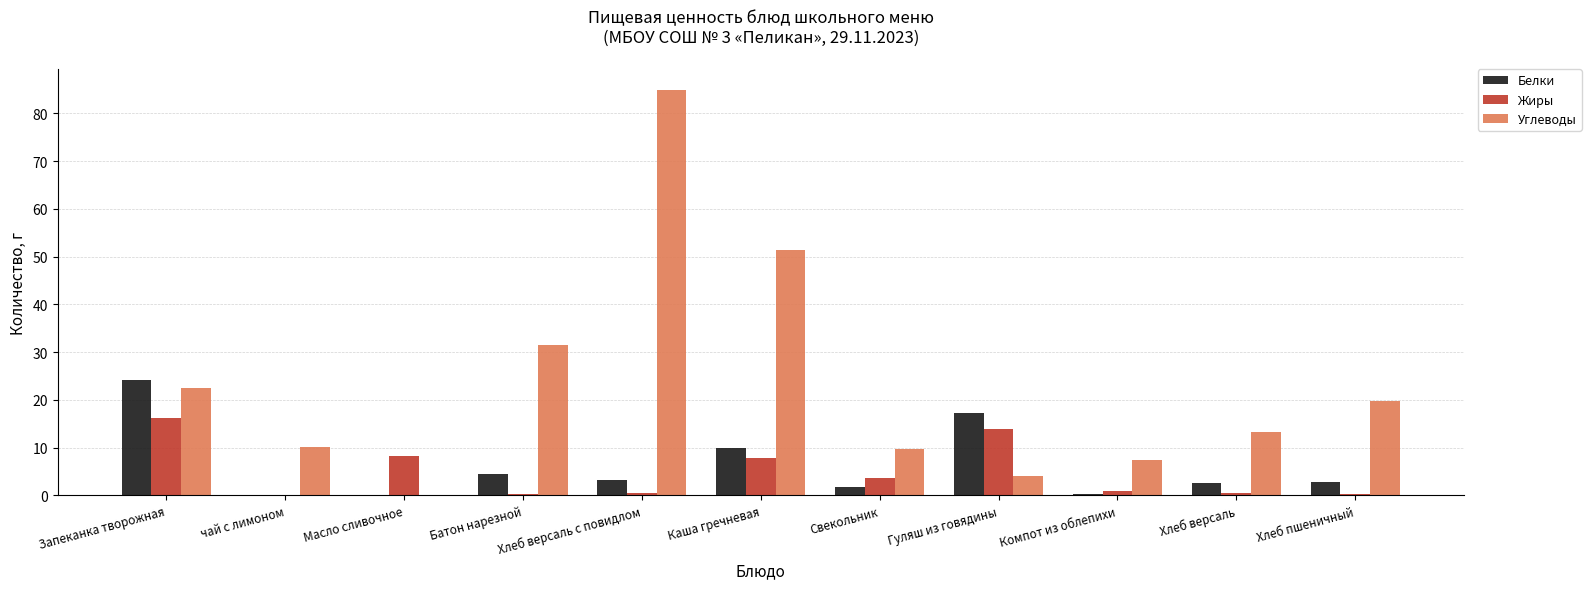

Are the bars grouped side by side (vs. stacked)?

Yes